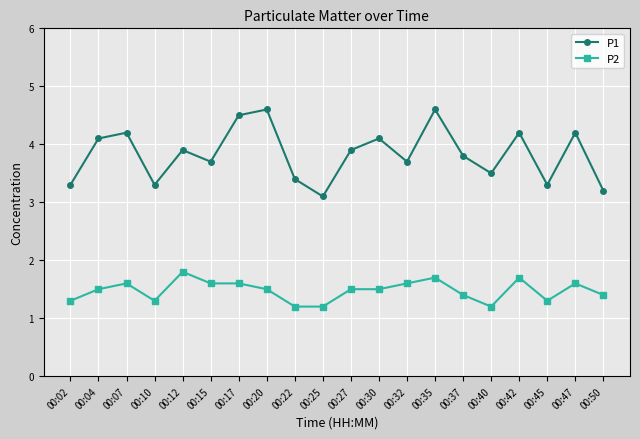

True or false: P1 has more than 2 interior local peaks.

True